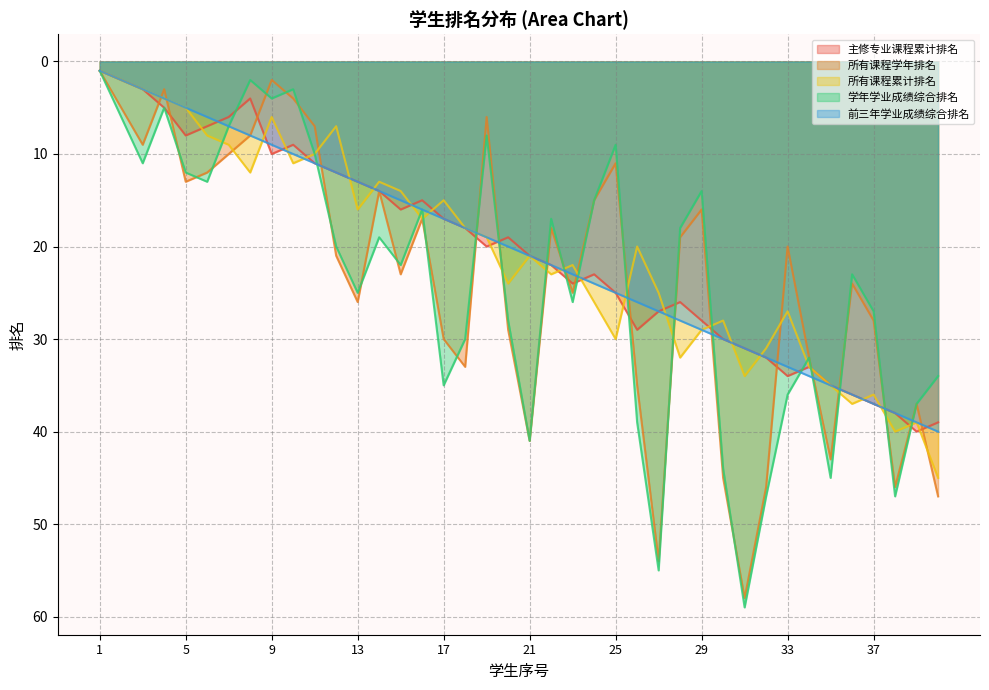

How many lines are shown in the chart?

5